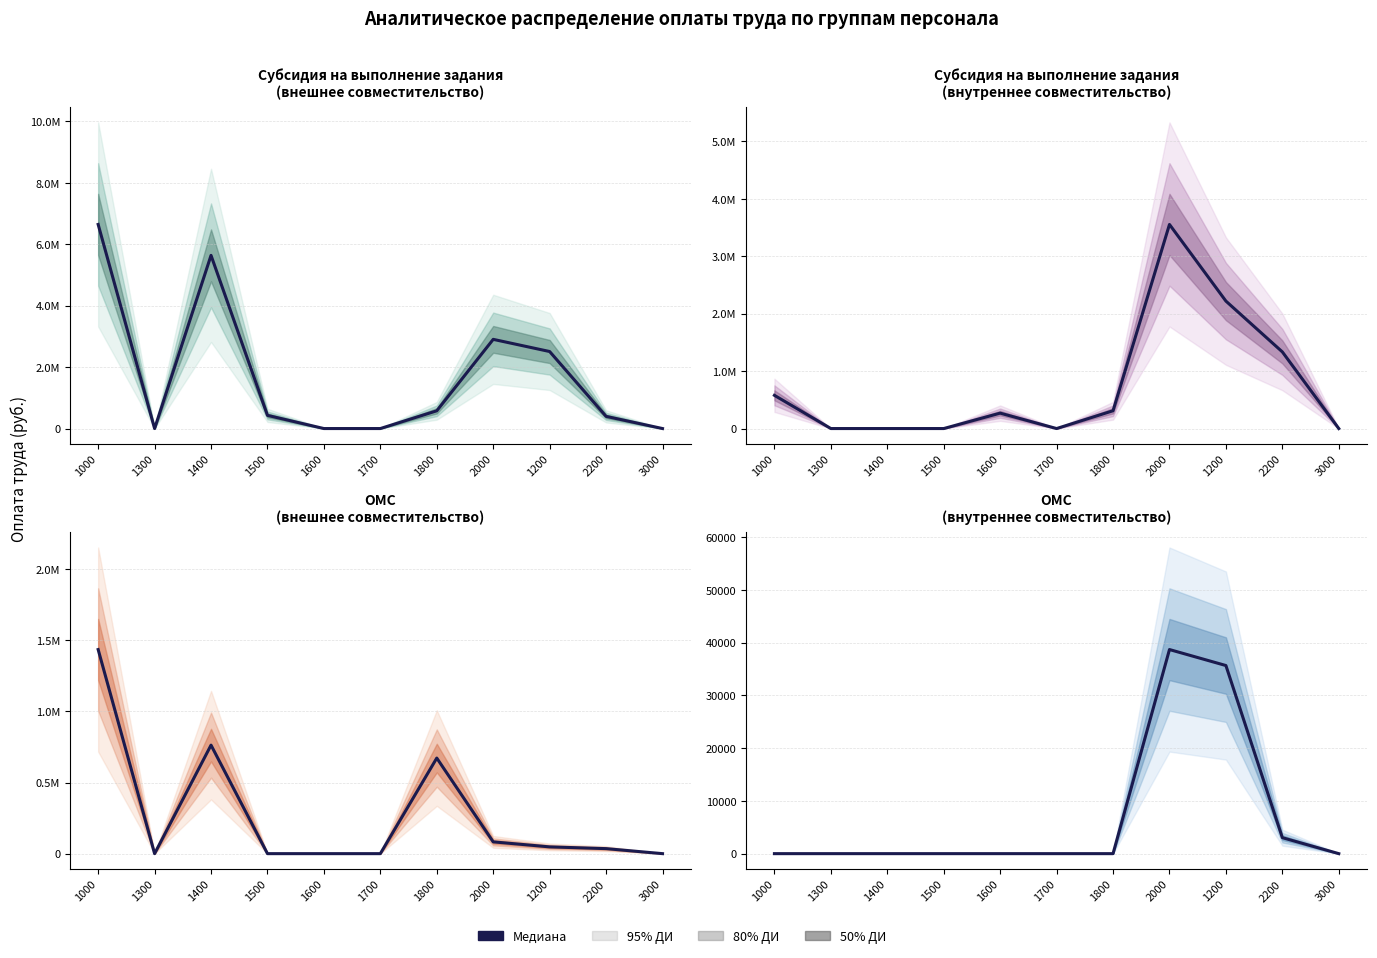

How many values exceed 0?

3